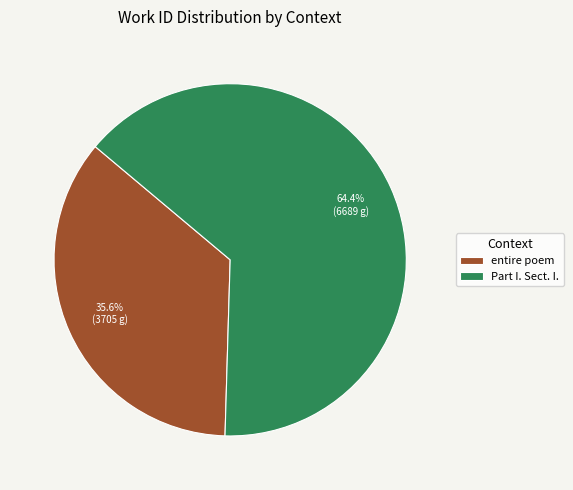

Is the sum of Part I. Sect. I. and entire poem greater than half?

Yes